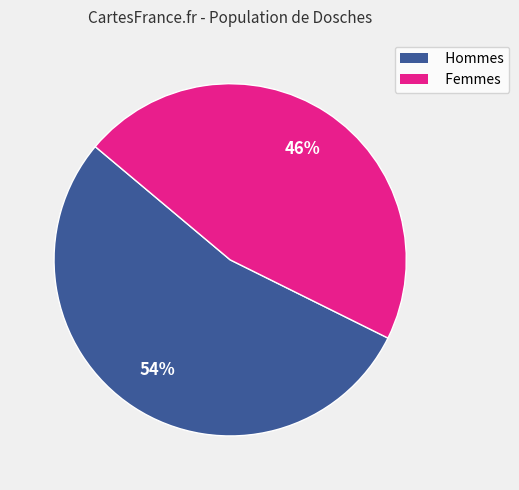

Is there any slice that represents more than half of the pie?

Yes